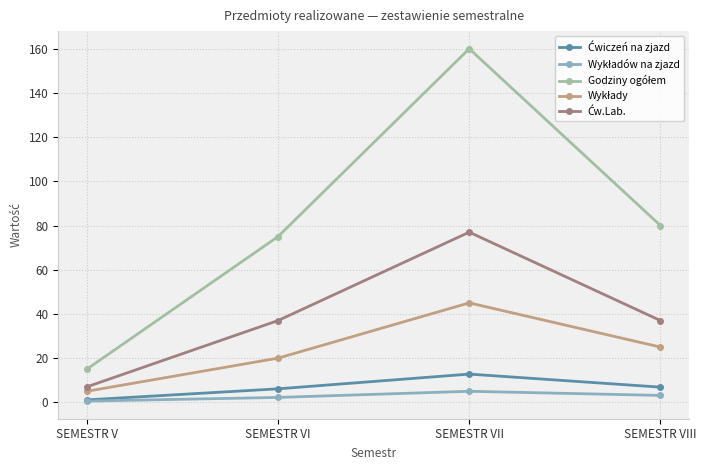

At how many categories does at least one series exceed 114?

1